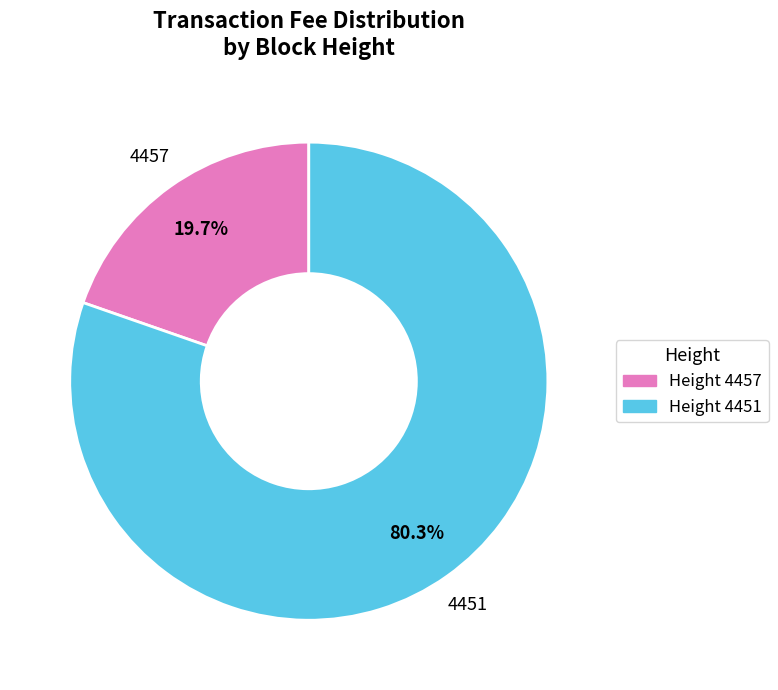

Is there a majority slice in this chart?

Yes